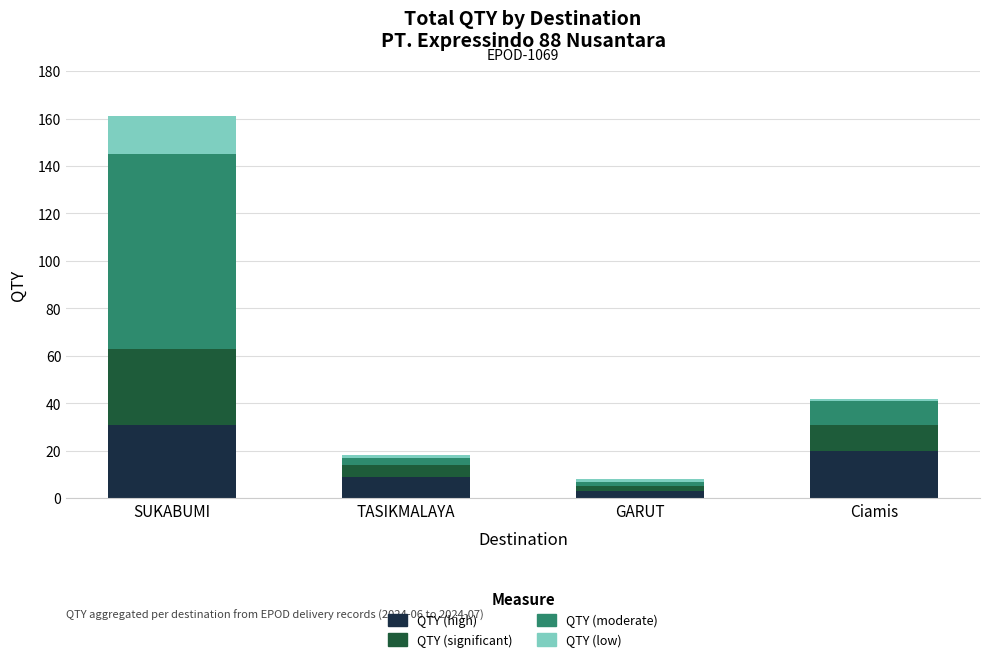

The value of QTY (high) at SUKABUMI is 31. True or false?

True